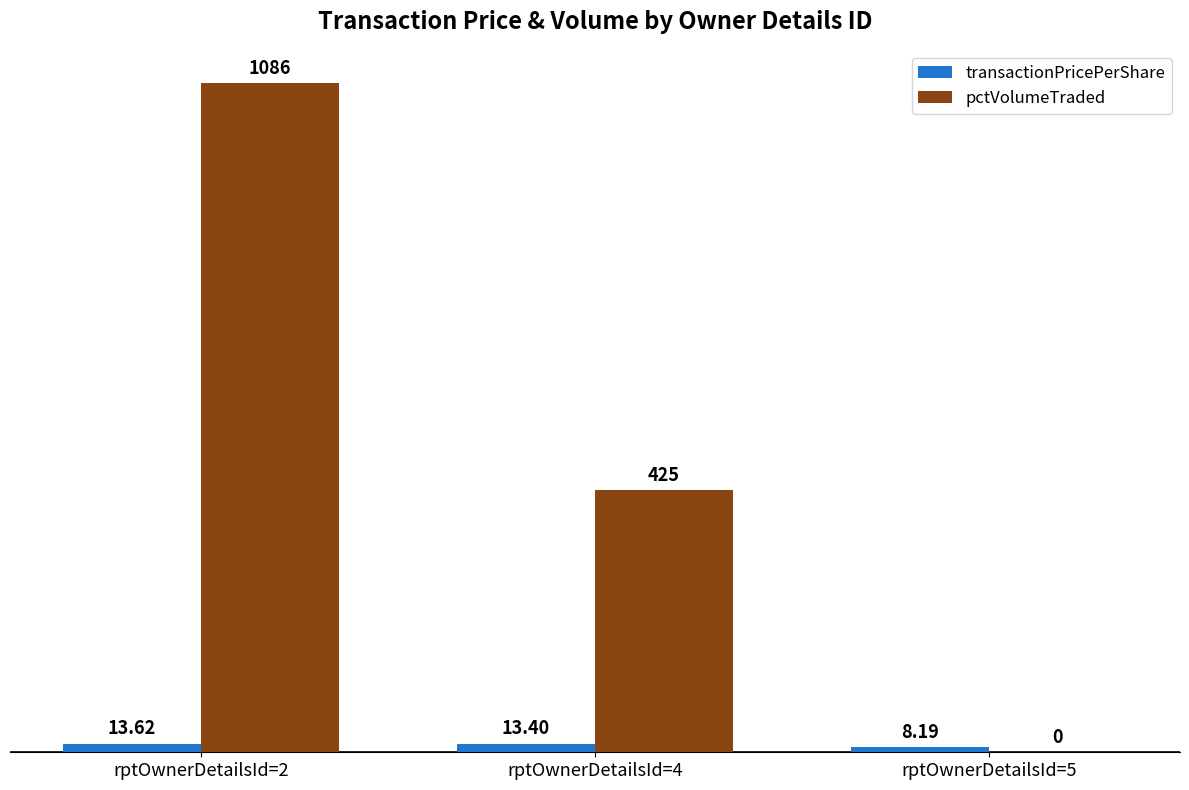

Reading left to right, extract all data points from this chart.

transactionPricePerShare: rptOwnerDetailsId=2=13.6	rptOwnerDetailsId=4=13.4	rptOwnerDetailsId=5=8.2
pctVolumeTraded: rptOwnerDetailsId=2=1086.0	rptOwnerDetailsId=4=425.0	rptOwnerDetailsId=5=0.0